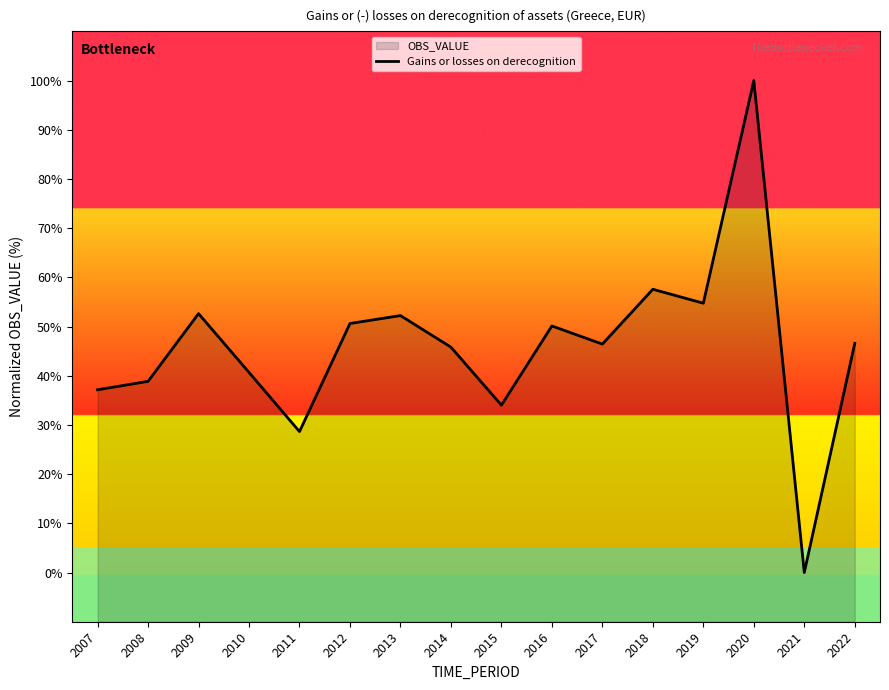

What is the maximum value shown in the chart?

100.0